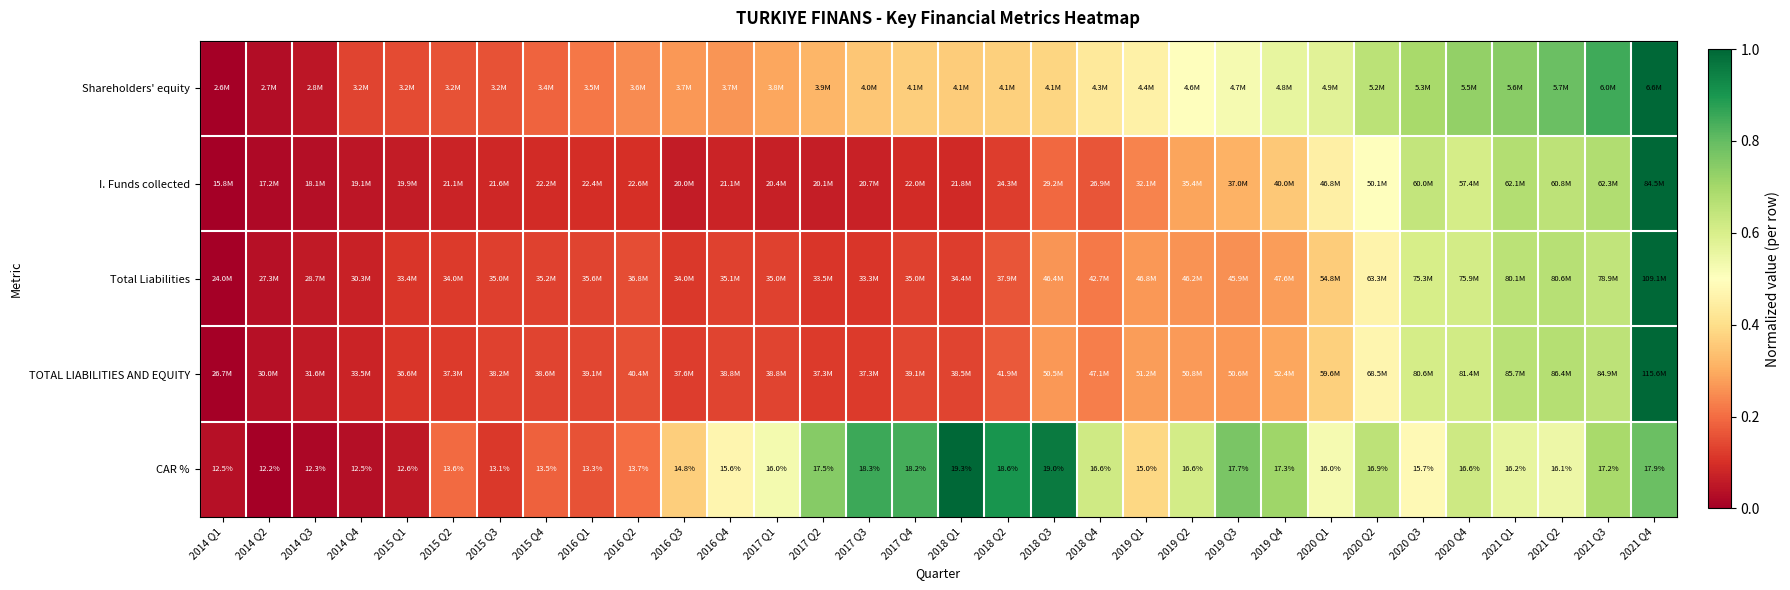

At which label is Shareholders' equity closest to 0?

2014 Q1